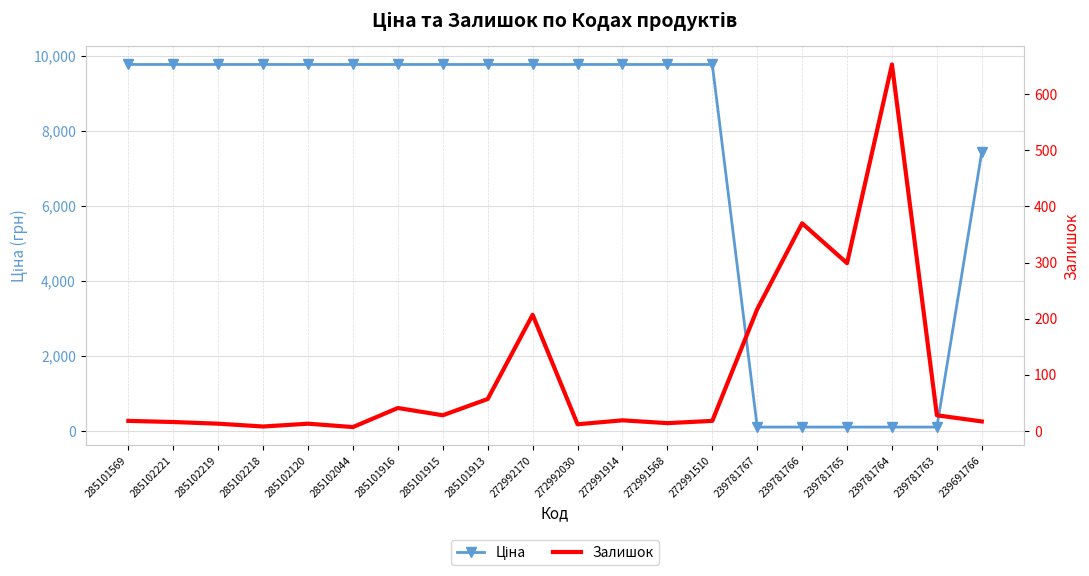

At which label does Ціна first exceed 9764?

285101569